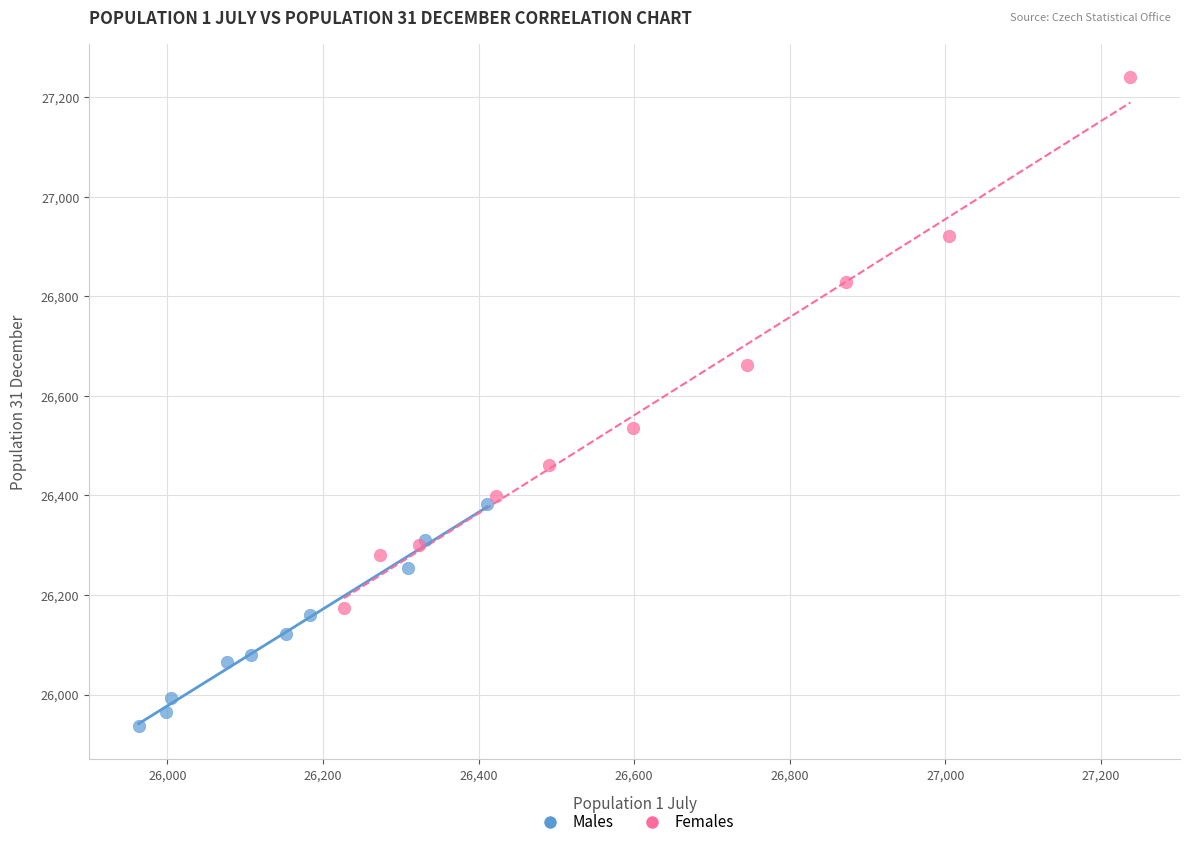

Which series has the widest spread of Y values?

Females